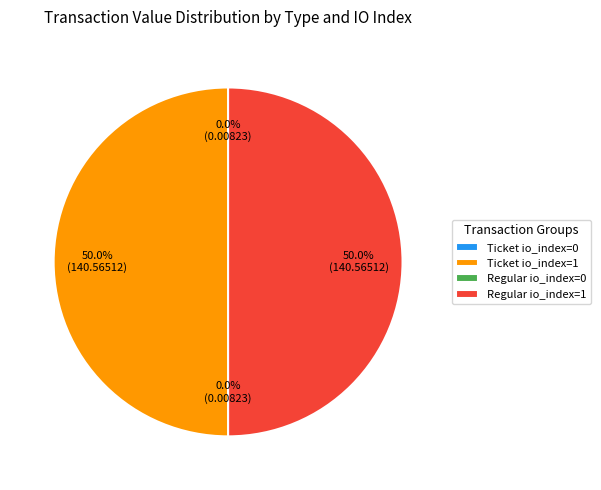

To the nearest percent, what percentage of the pie is Regular io_index=1?

50%